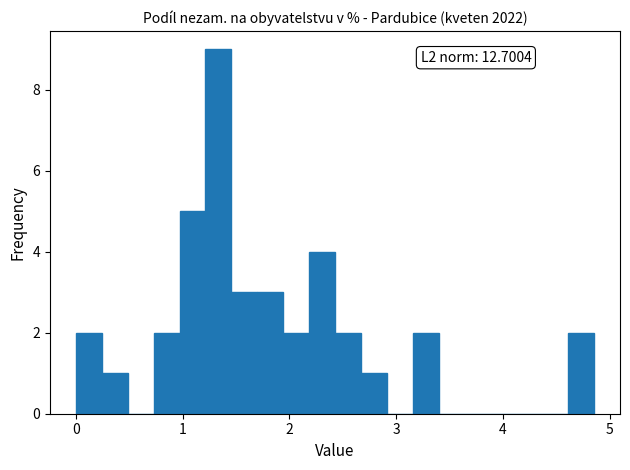

Read against the x-axis, roughly where is the centre of the tallest bar?

1.3